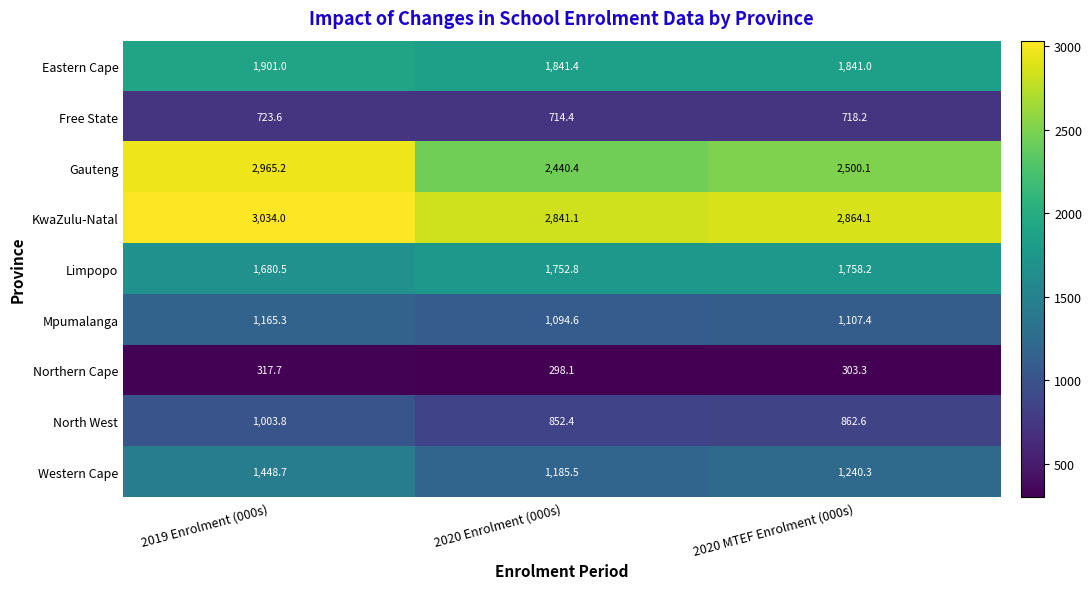

Rank the series by their maximum value, from lowest to highest.

Northern Cape, Free State, North West, Mpumalanga, Western Cape, Limpopo, Eastern Cape, Gauteng, KwaZulu-Natal